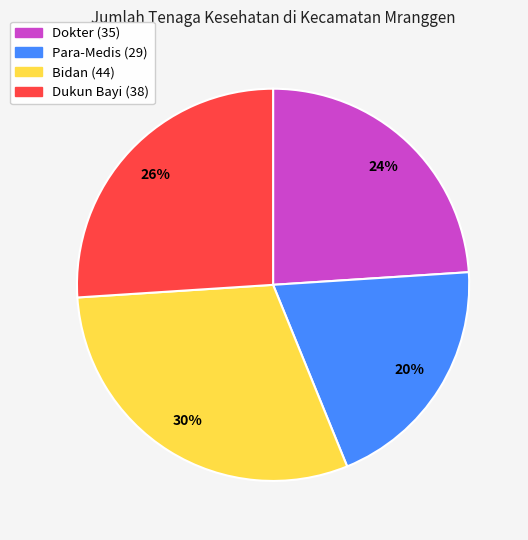

What percentage is the Dokter slice, to the nearest percent?

24%